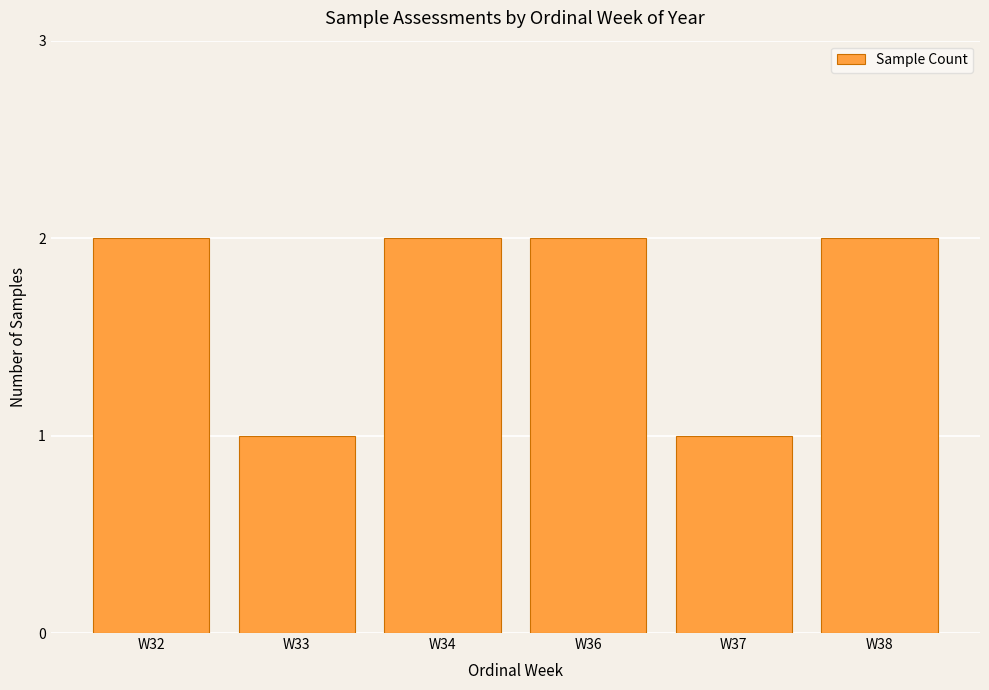

What is the change in value from W33 to W34?

+1